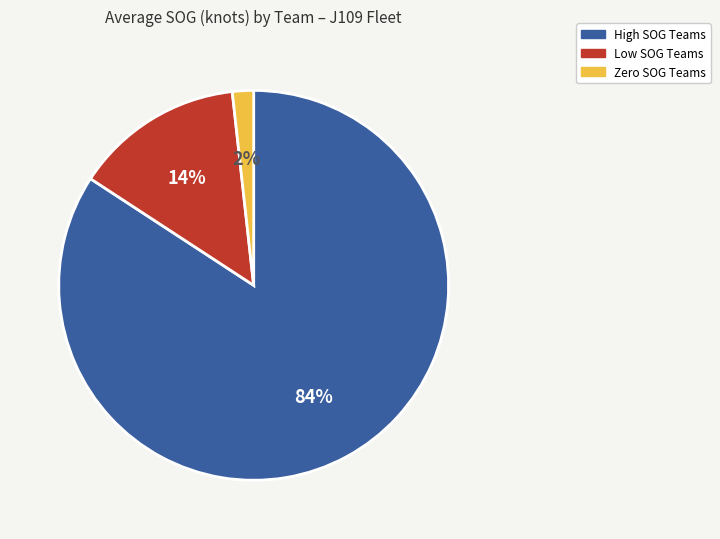

How many slices are in this pie chart?

3